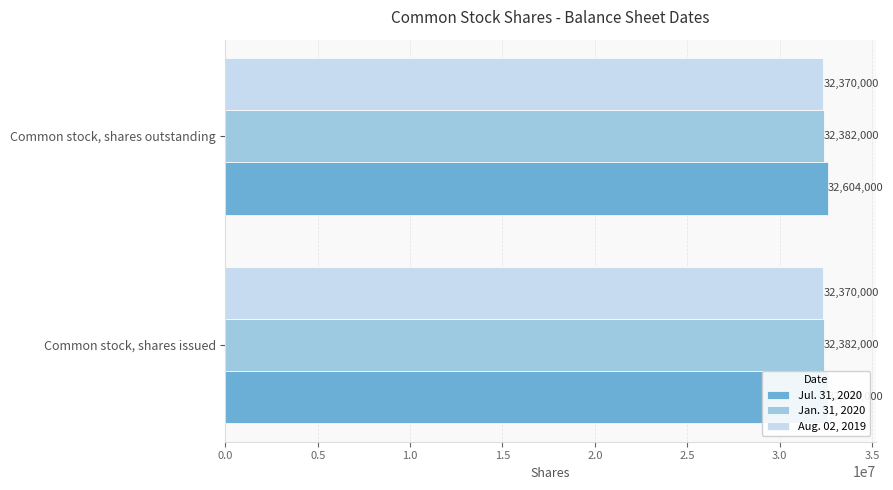

Reading left to right, what are all the values shown in this chart?

Jul. 31, 2020: 32604000	32604000
Jan. 31, 2020: 32382000	32382000
Aug. 02, 2019: 32370000	32370000